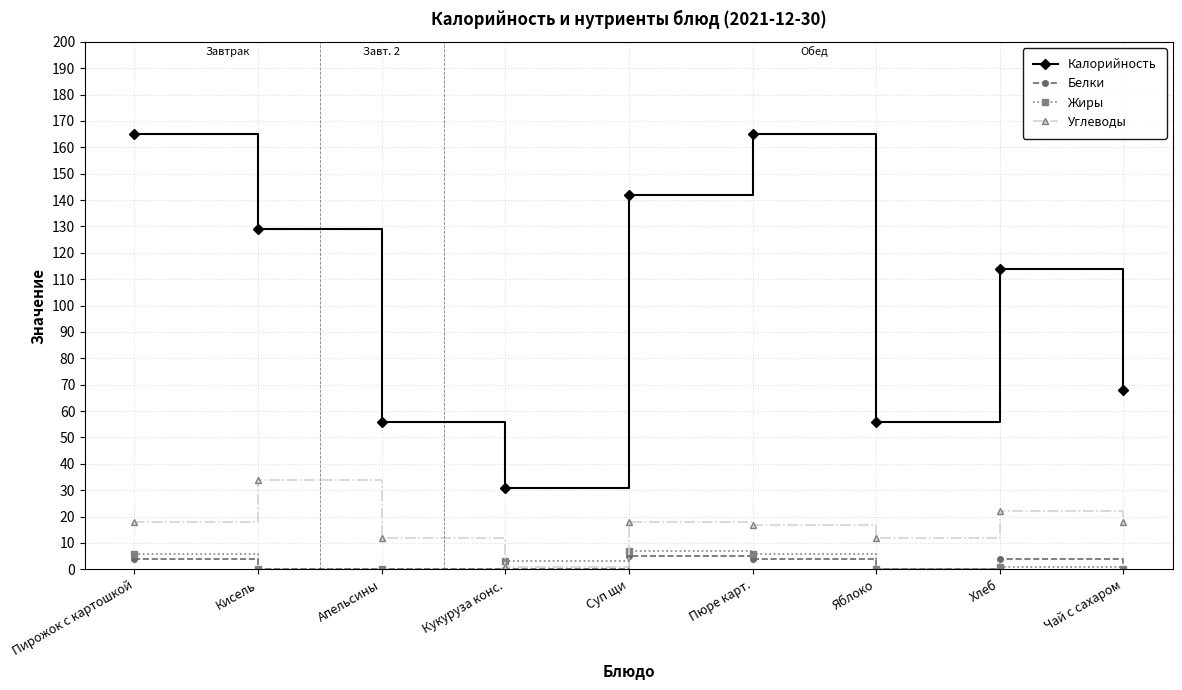

Is it true that Калорийность equals 114 at Хлеб?

True